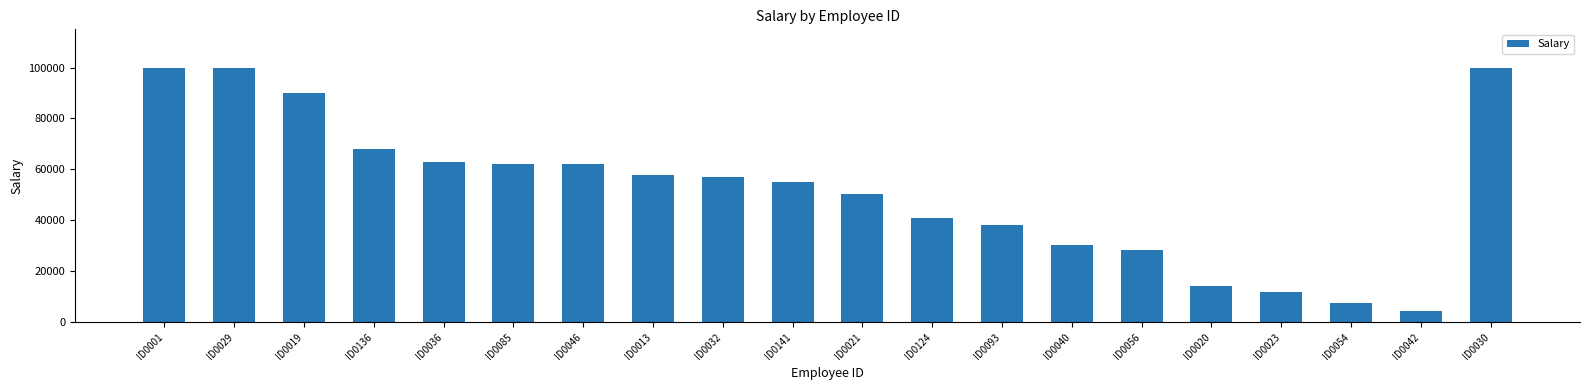

What is the value of the 4th bar from the left?

68000.0